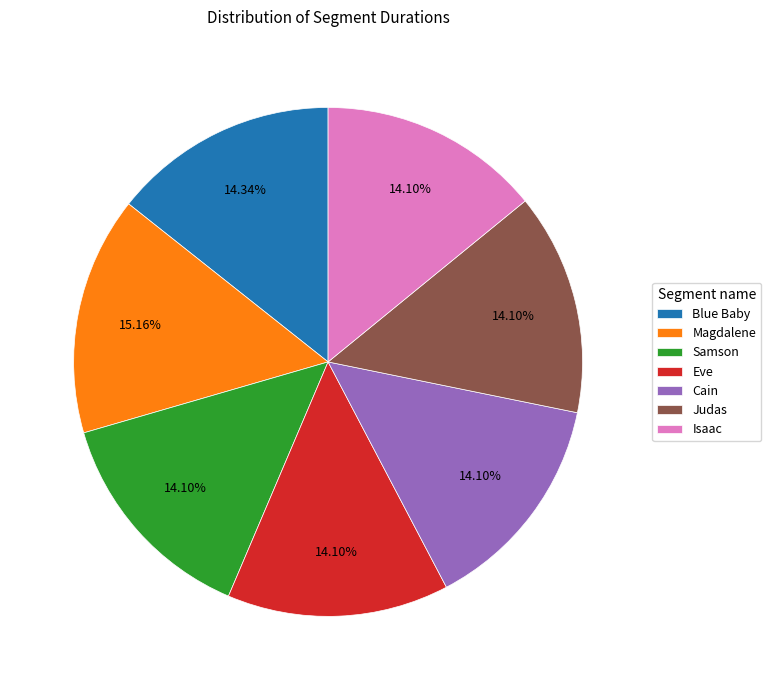

Is Magdalene the majority of the pie?

No